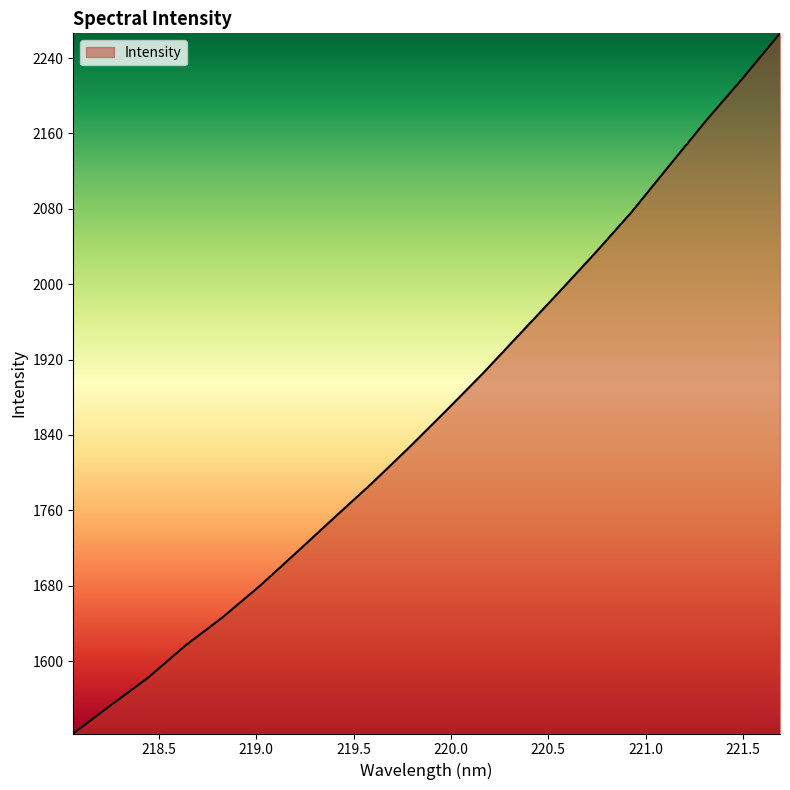

What is the difference between the maximum and minimum values?

743.3